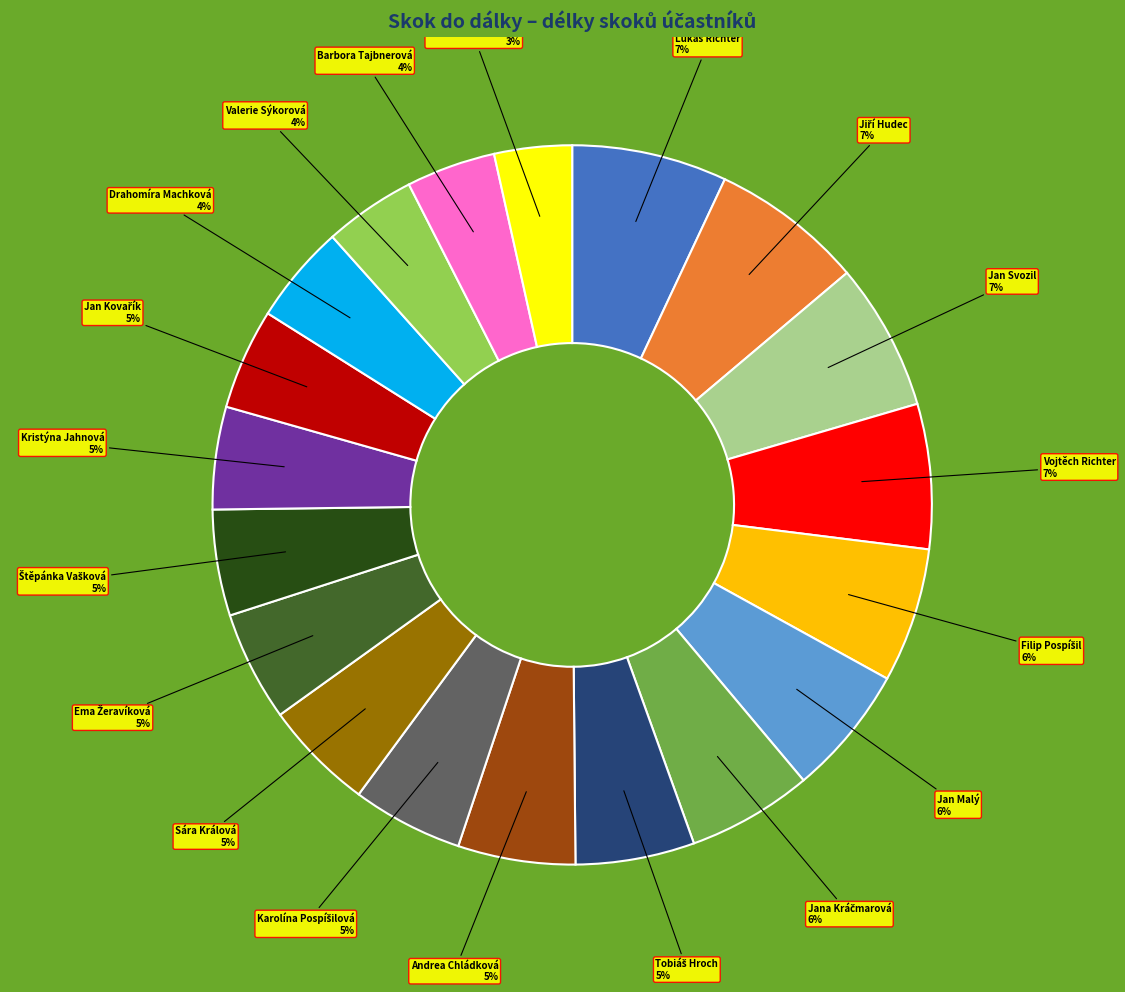

Is there any slice that represents more than half of the pie?

No